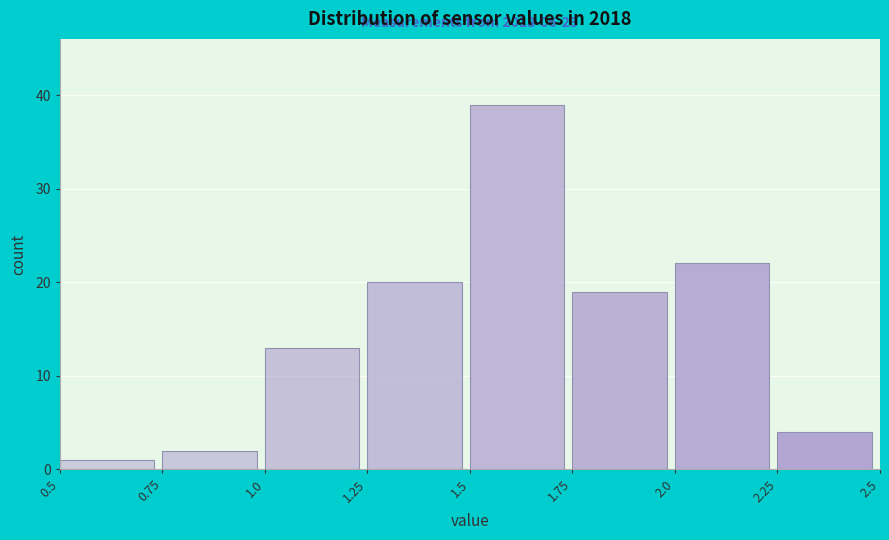

Which range on the x-axis has the tallest bar?

1.5 to 1.75